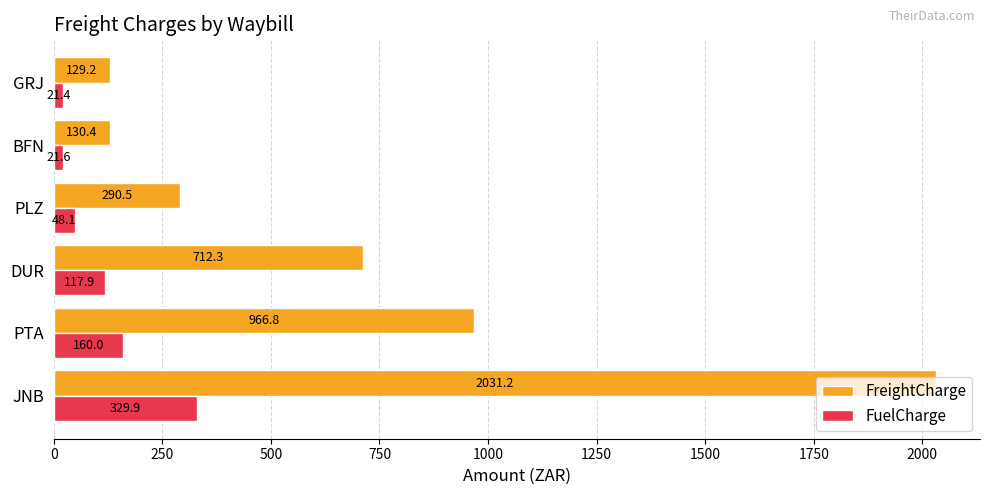

What value does the FuelCharge series have at PLZ?

48.1